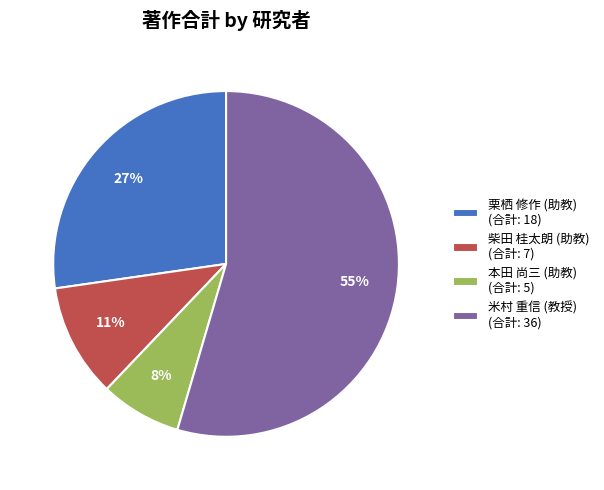

How many slices are in this pie chart?

4